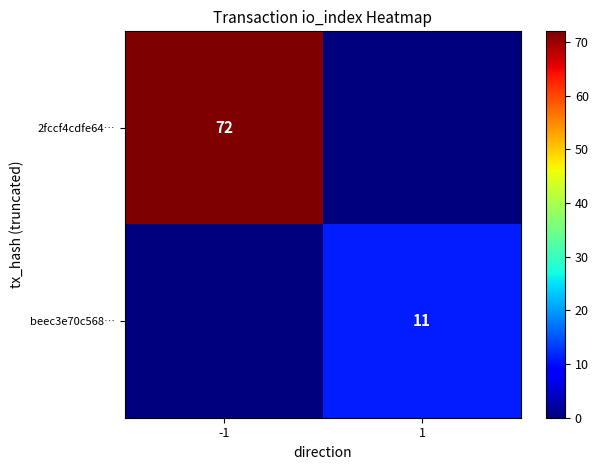

The value of 2fccf4cdfe64… at -1 is 37. True or false?

False